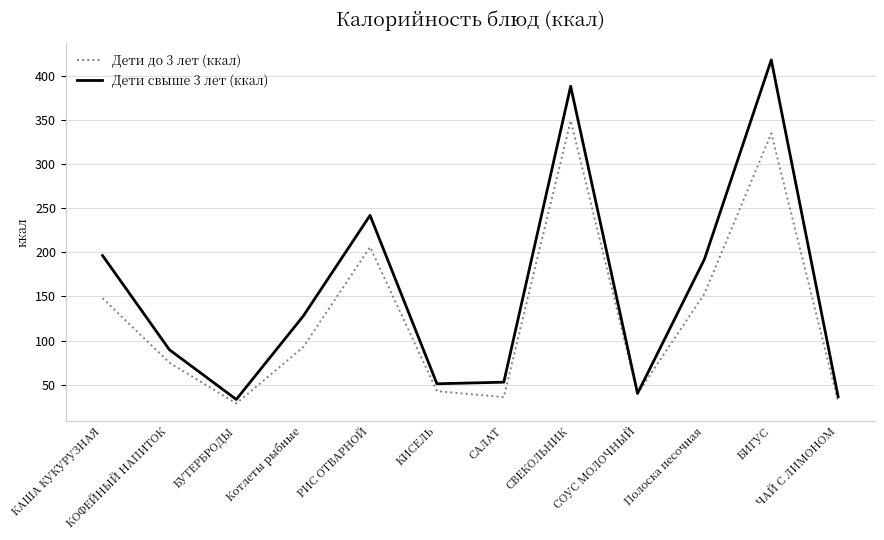

What is the difference between the Дети свыше 3 лет (ккал) values at ЧАЙ С ЛИМОНОМ and САЛАТ?

16.5